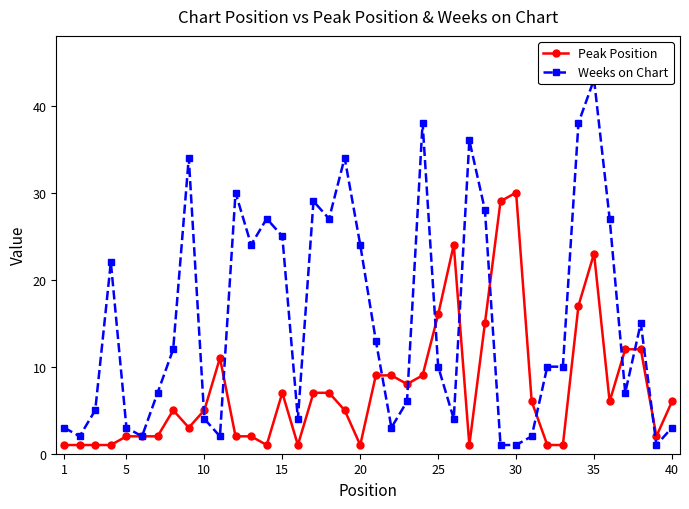

Is it true that Peak Position equals 2 at 5?

True